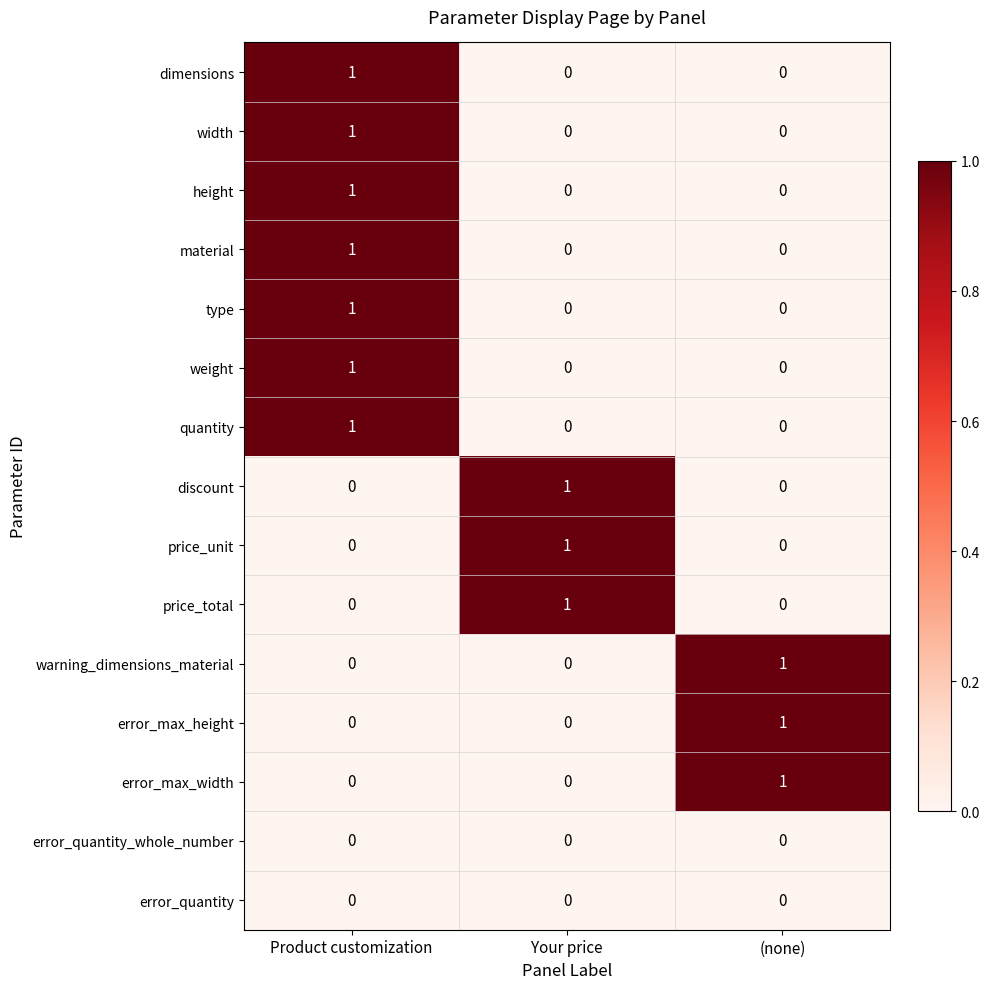

The value of dimensions at Product customization is 1. True or false?

True